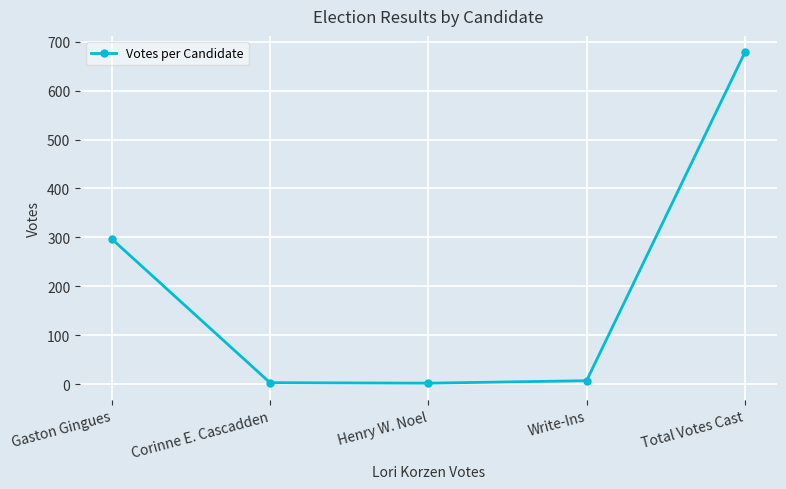

What is the sum of all values?

987